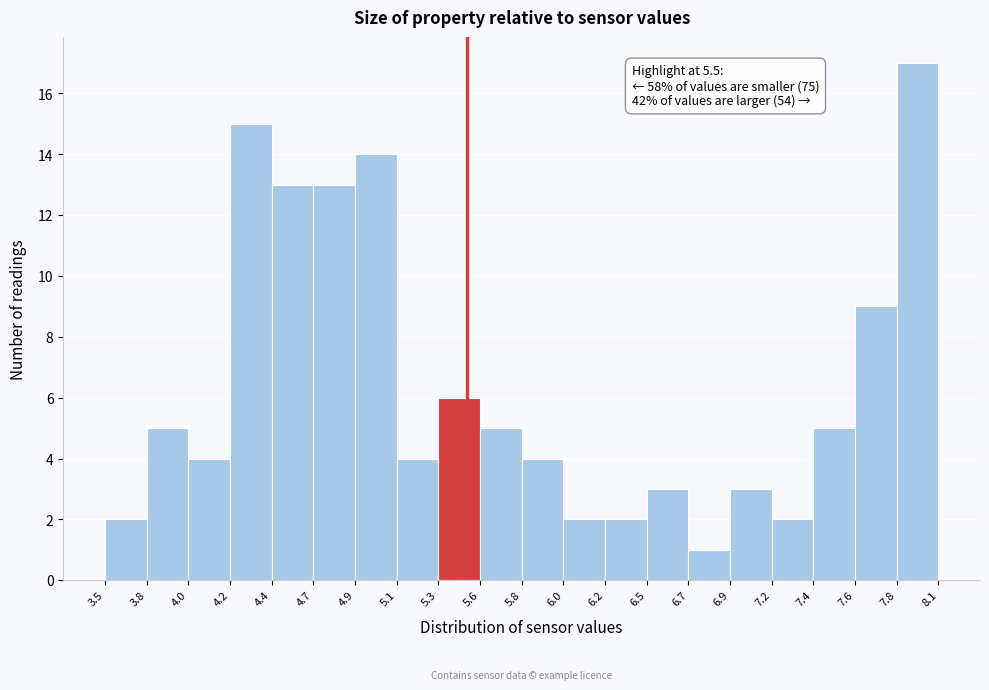

Over which range of the x-axis is the bar tallest?

7.8 to 8.1